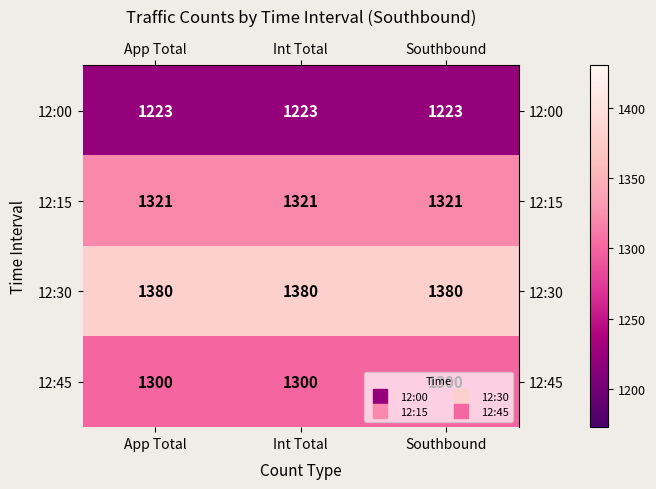

List the series in order of their peak value, highest first.

12:30, 12:15, 12:45, 12:00